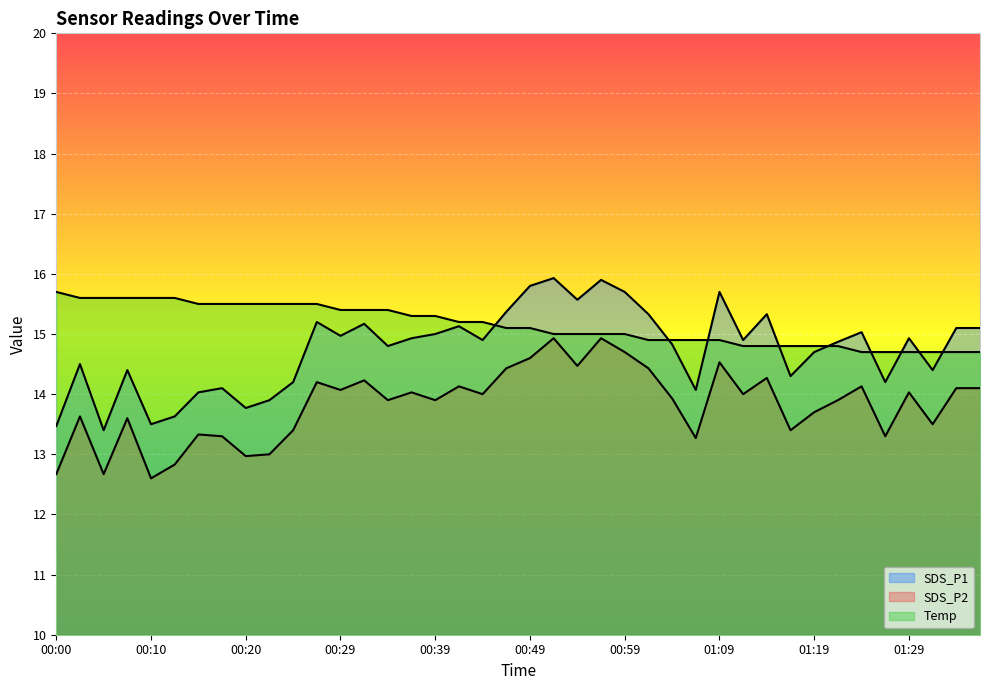

What are all the series names shown in the legend?

SDS_P1, SDS_P2, Temp